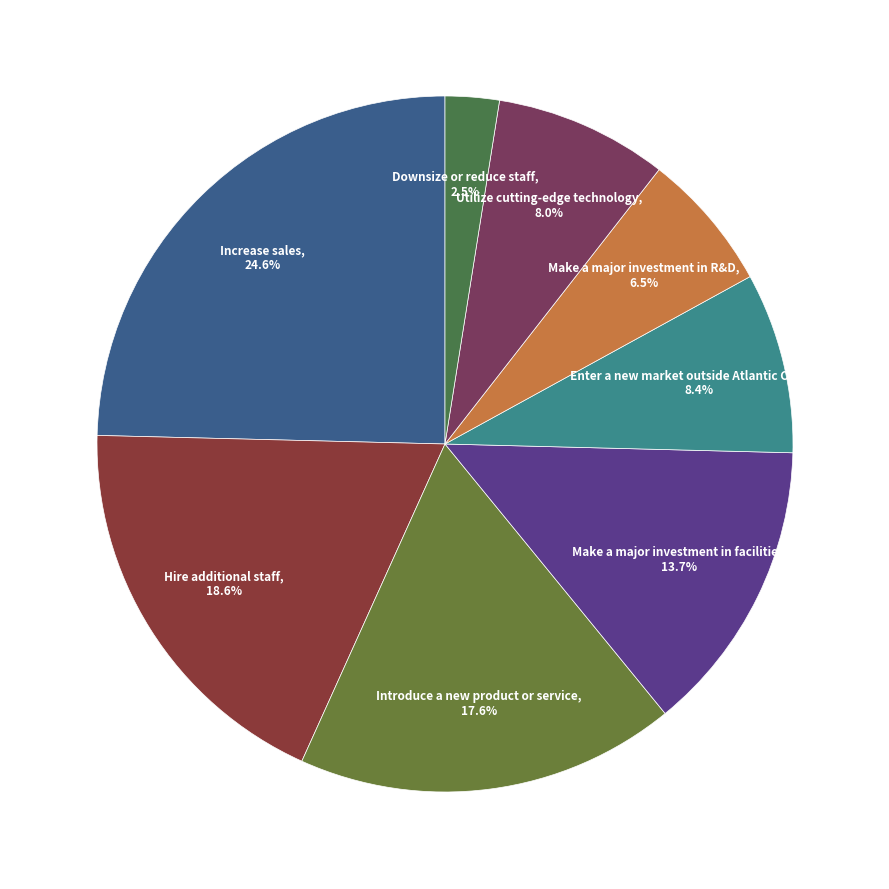

Does any single category account for the majority?

No